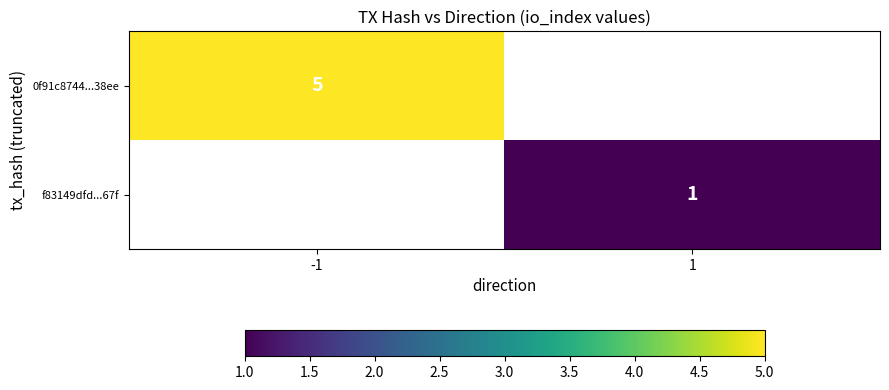

The f83149dfd...67f series shows 0 at 1. True or false?

False